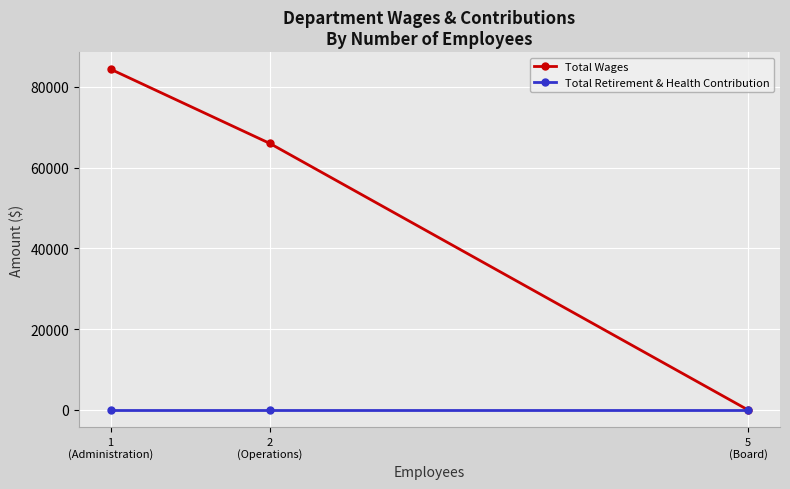

What is the sum of all Total Wages values?

150315